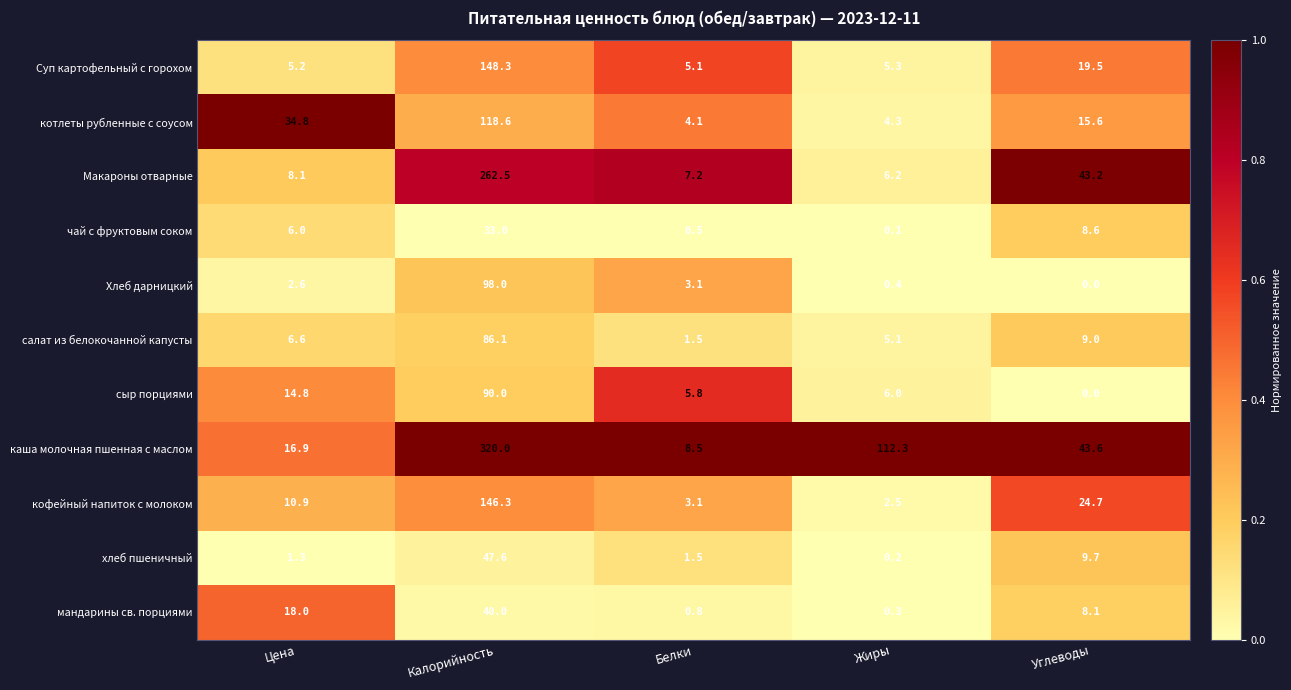

At which category is the sum across all series the highest?

Калорийность